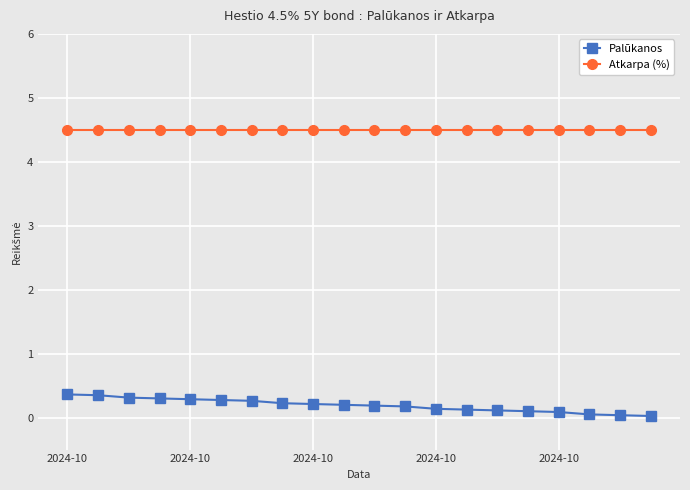

Is this an area chart (filled region under the line)?

No